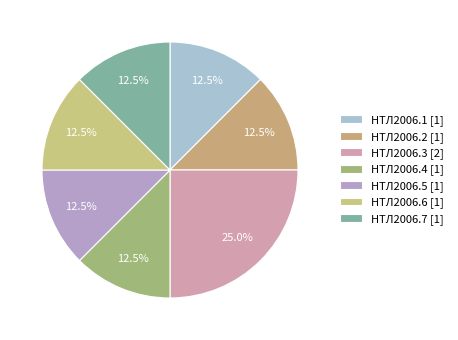

How many segments does this pie chart have?

7